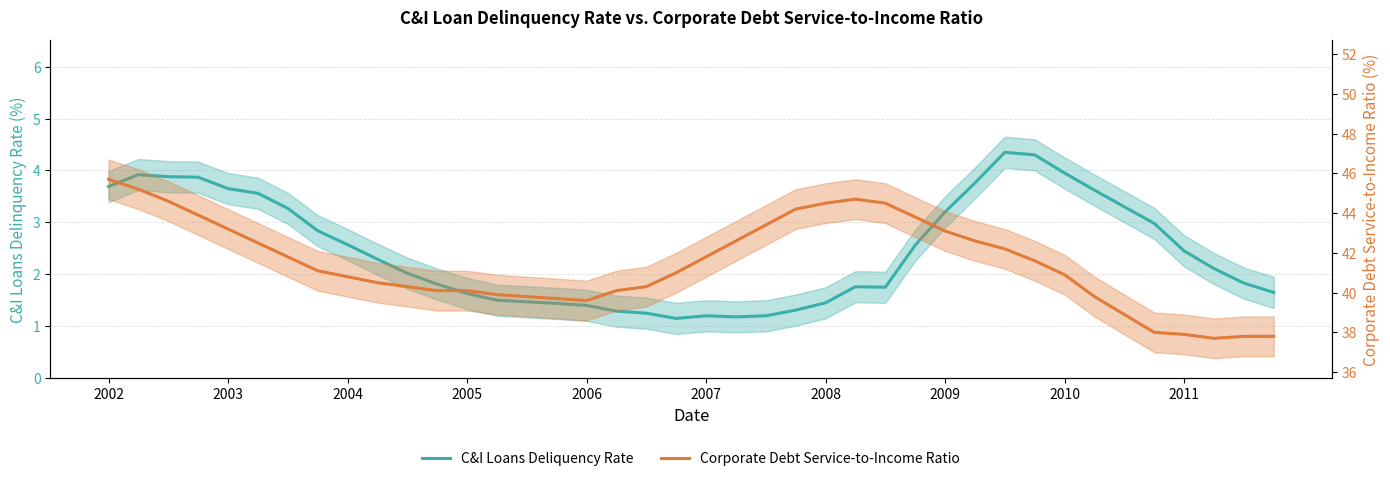

True or false: C&I Loans Deliquency Rate has a value of 0.6 at 2004.

False